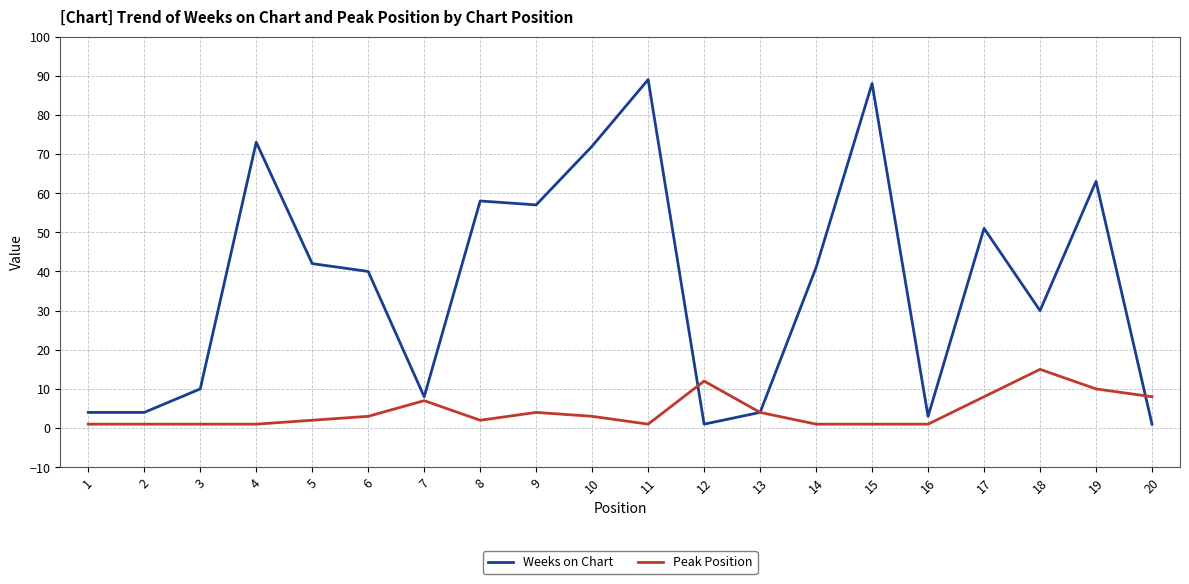

Is it true that Weeks on Chart equals 125 at 15?

False